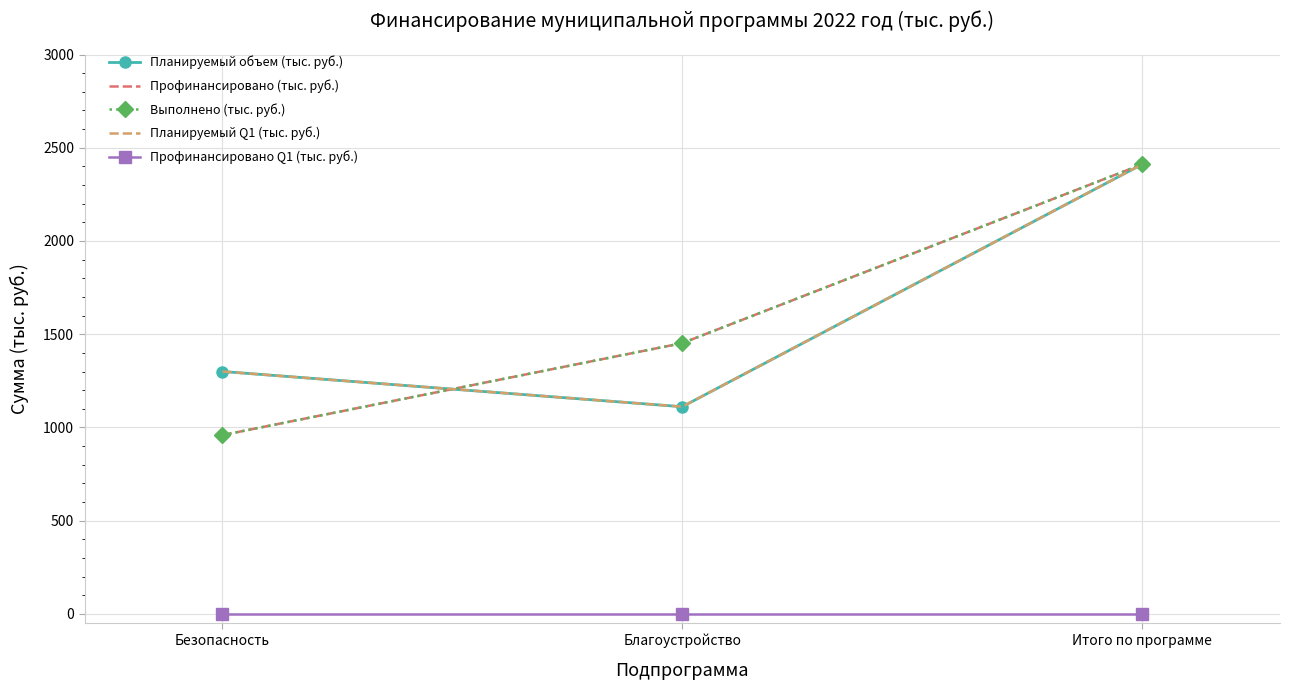

At which category is the sum across all series the highest?

Итого по программе